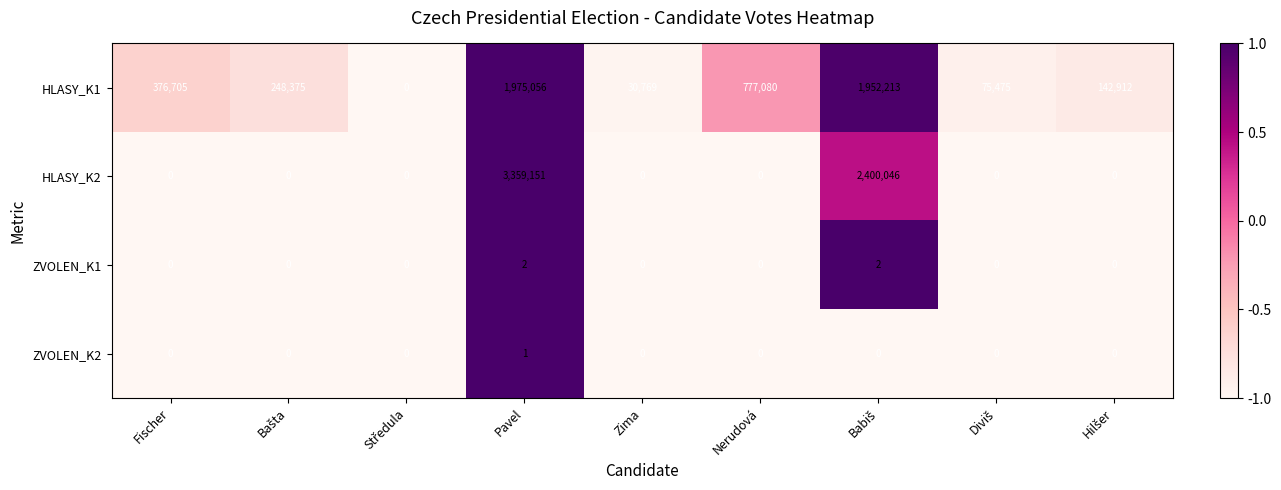

At which label does HLASY_K1 reach its peak?

Pavel